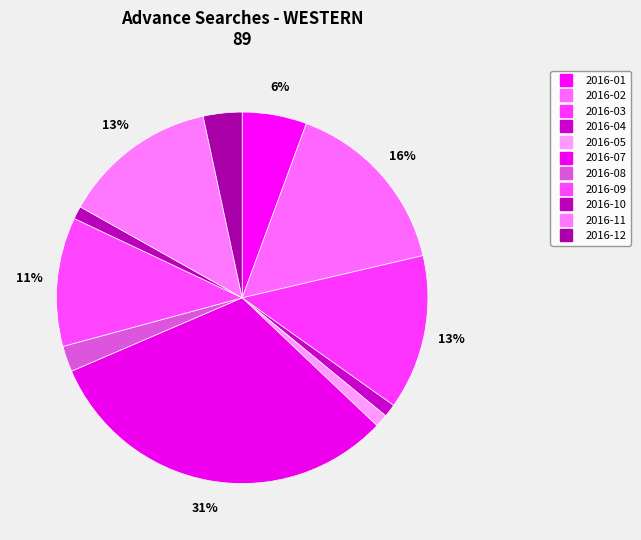

What is the smallest slice in the pie chart?

2016-04